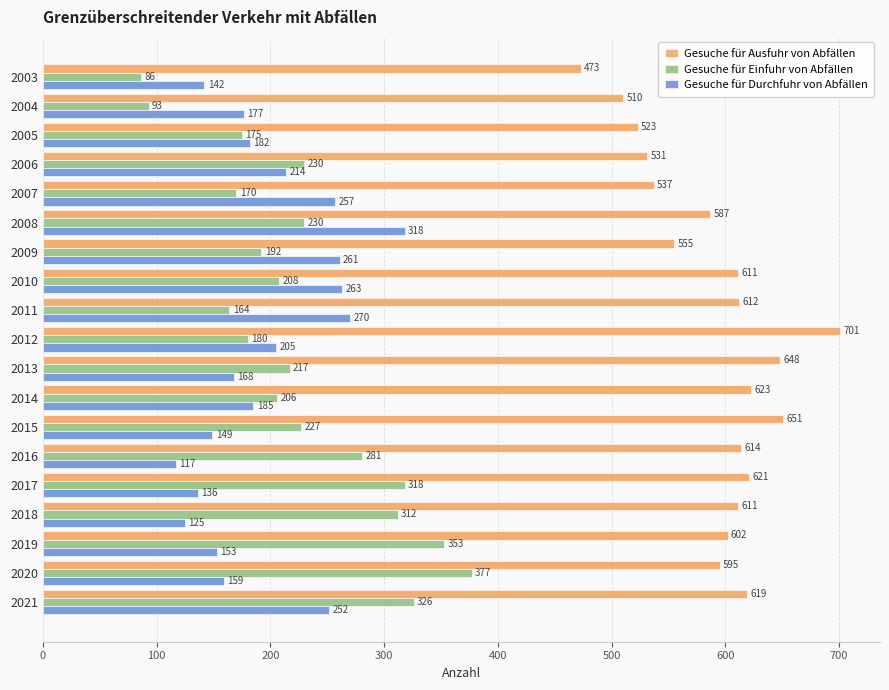

The value of Gesuche für Ausfuhr von Abfällen at 2014 is 623. True or false?

True